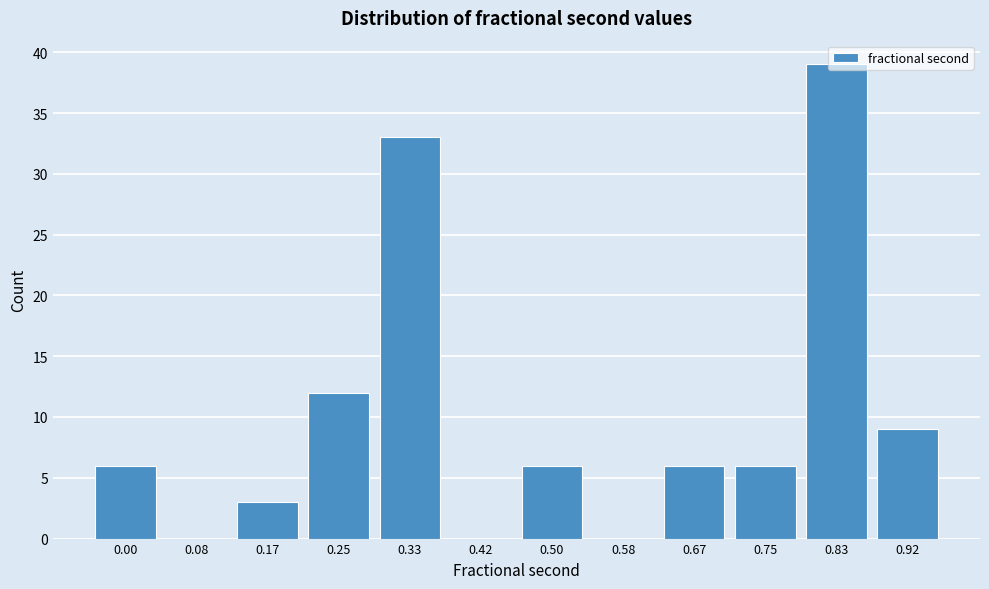

The chart shows a value of 59 at 0.83. True or false?

False